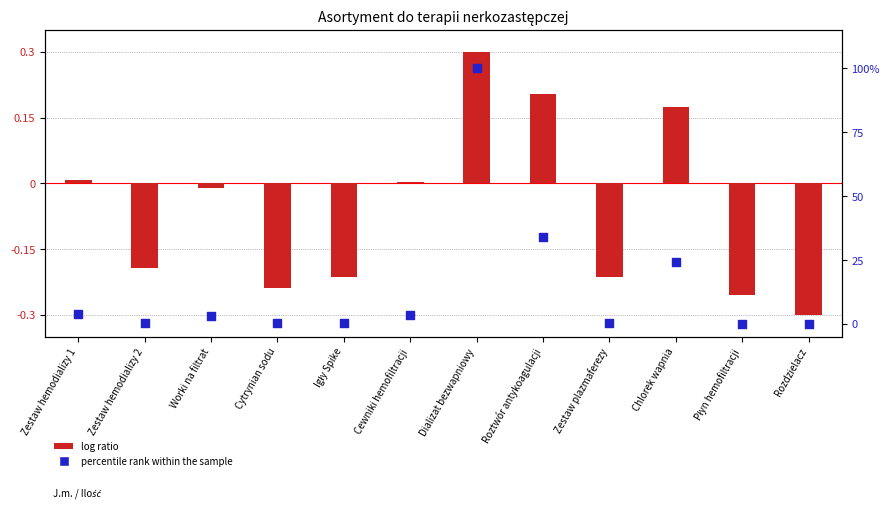

Which series has the largest total across all categories?

percentile rank within the sample